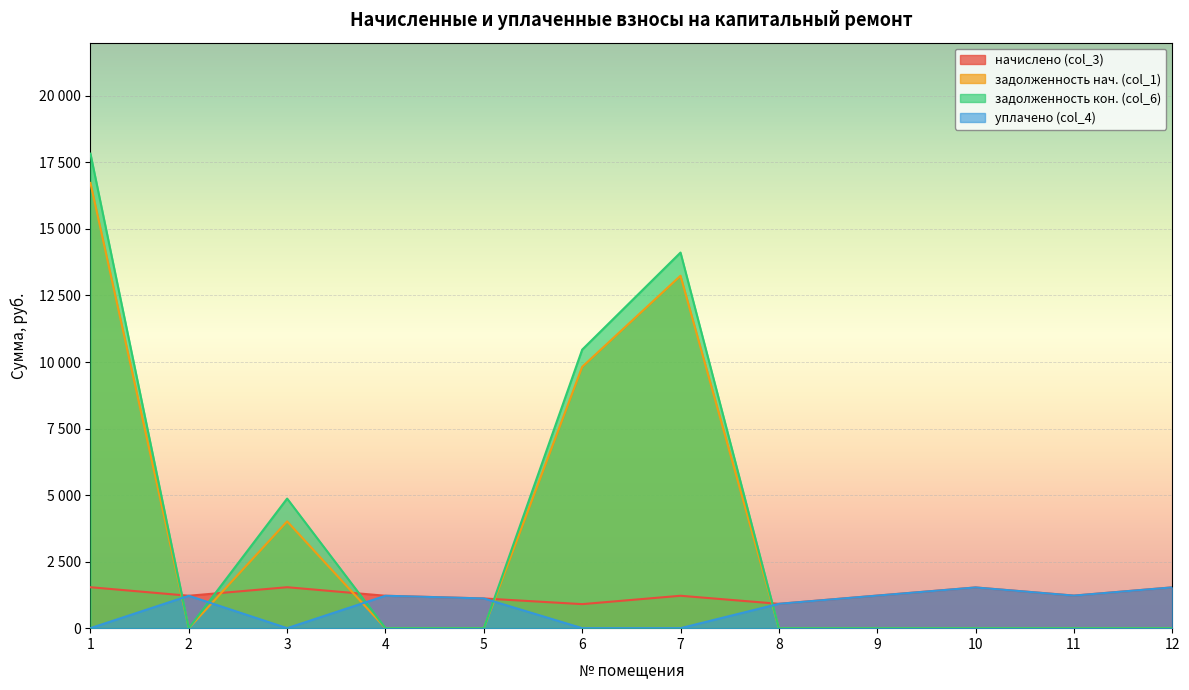

What is the total value across all series at 1?

36099.8